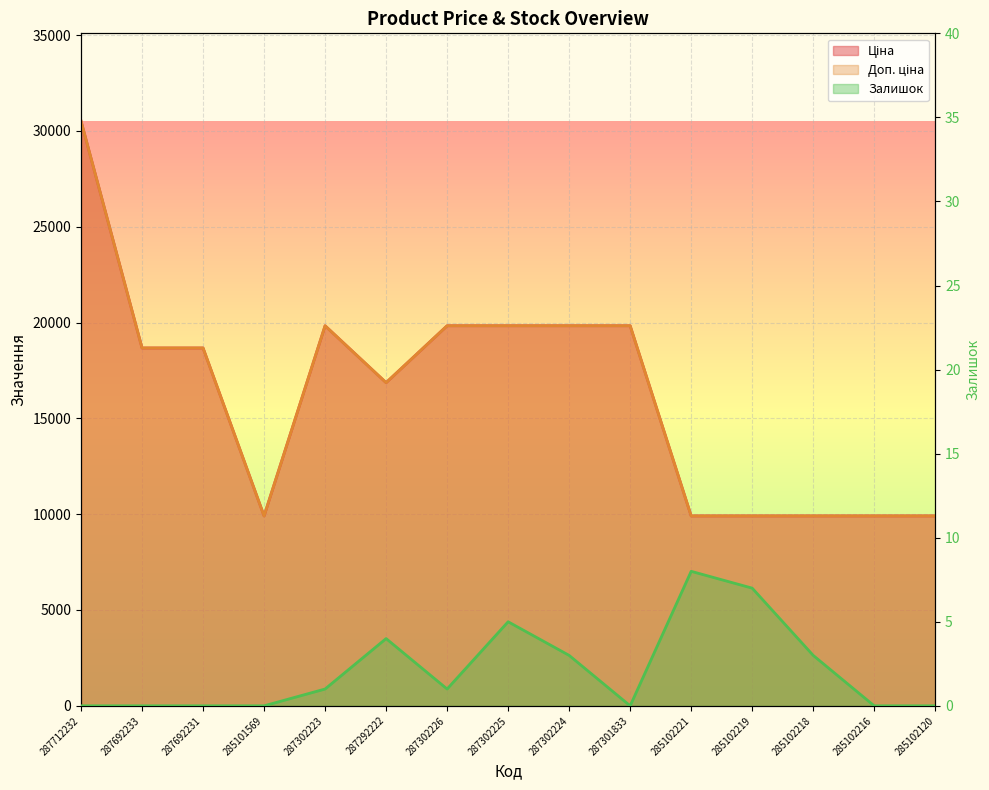

Where is the first local minimum for Доп. ціна?

285101569